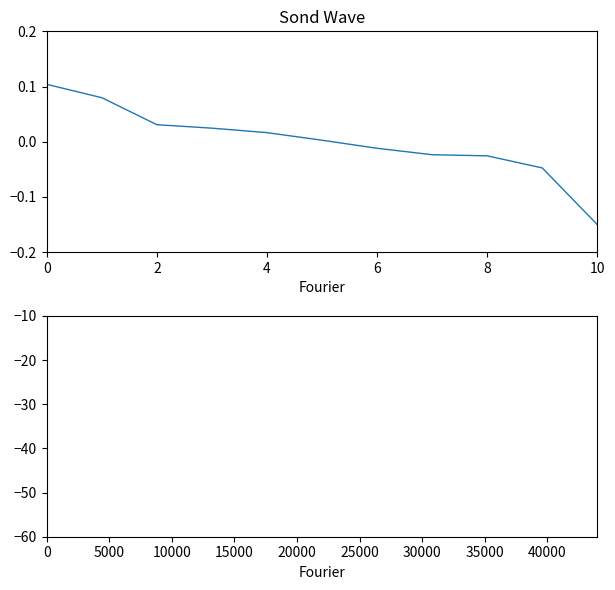

True or false: the data shows 3.9 at 10.

False